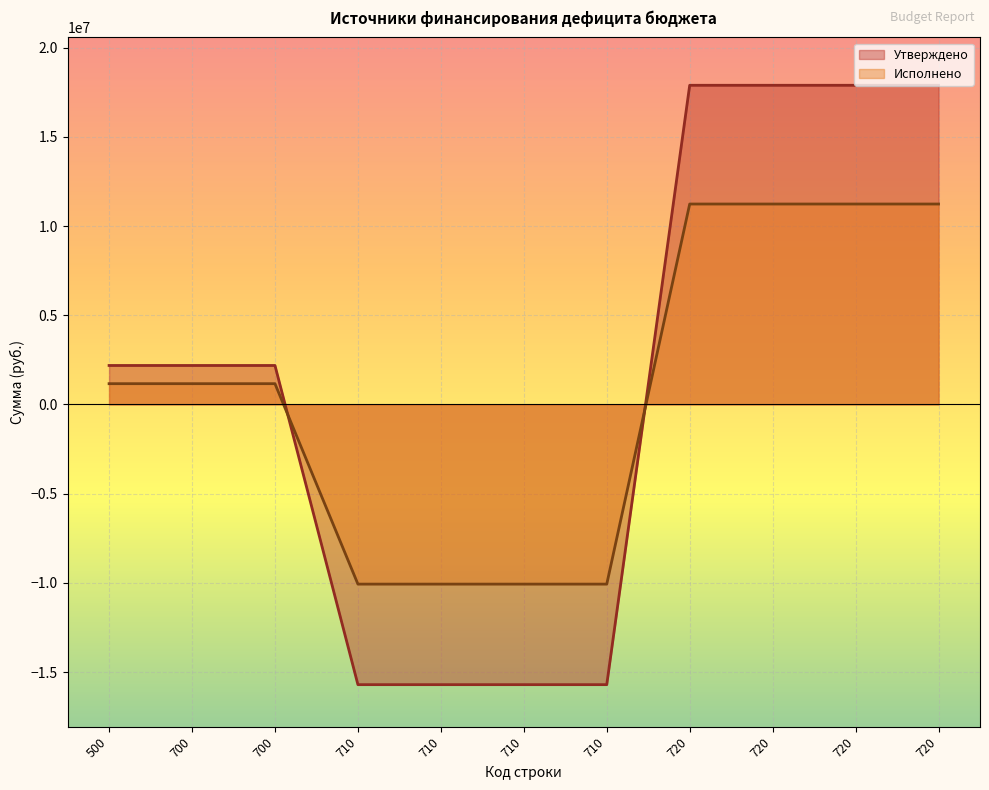

What is the approximate value of Исполнено at 700?

1164446.0